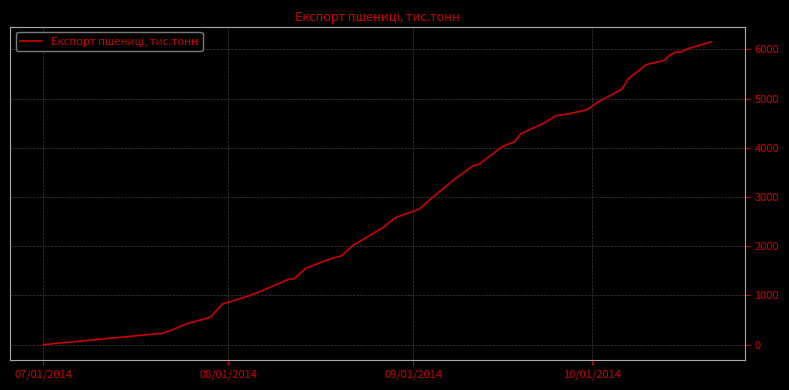

What is the greatest value displayed?

6155